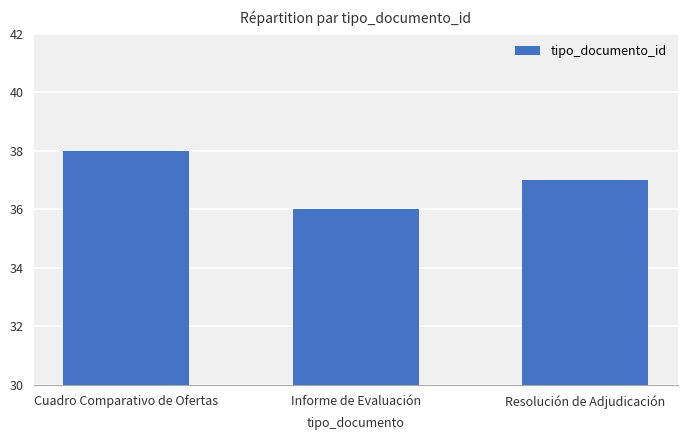

How many data points does each series have?

3